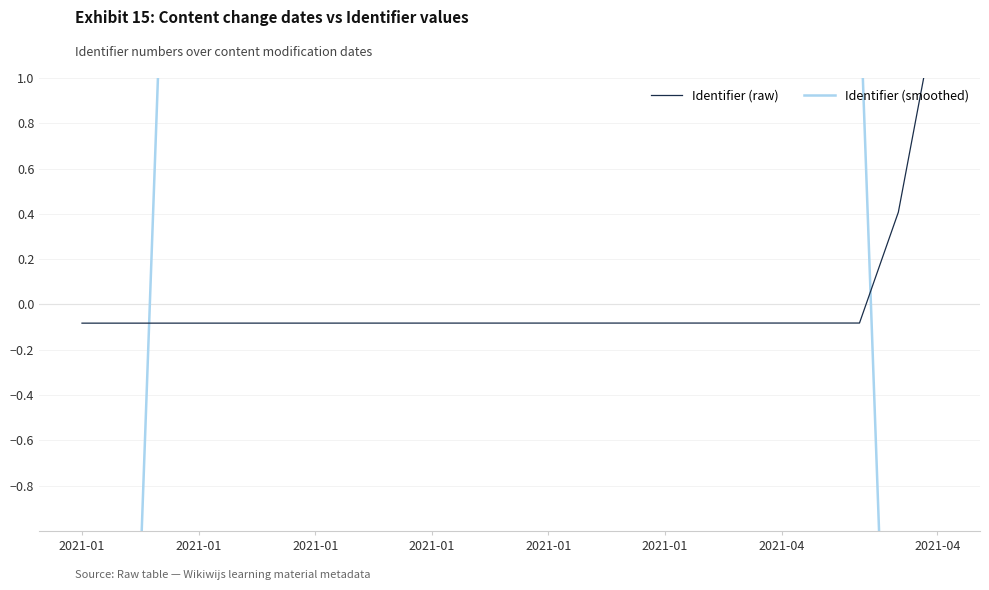

After their last crossing, which series has the higher values: Identifier (smoothed) or Identifier (raw)?

Identifier (raw)